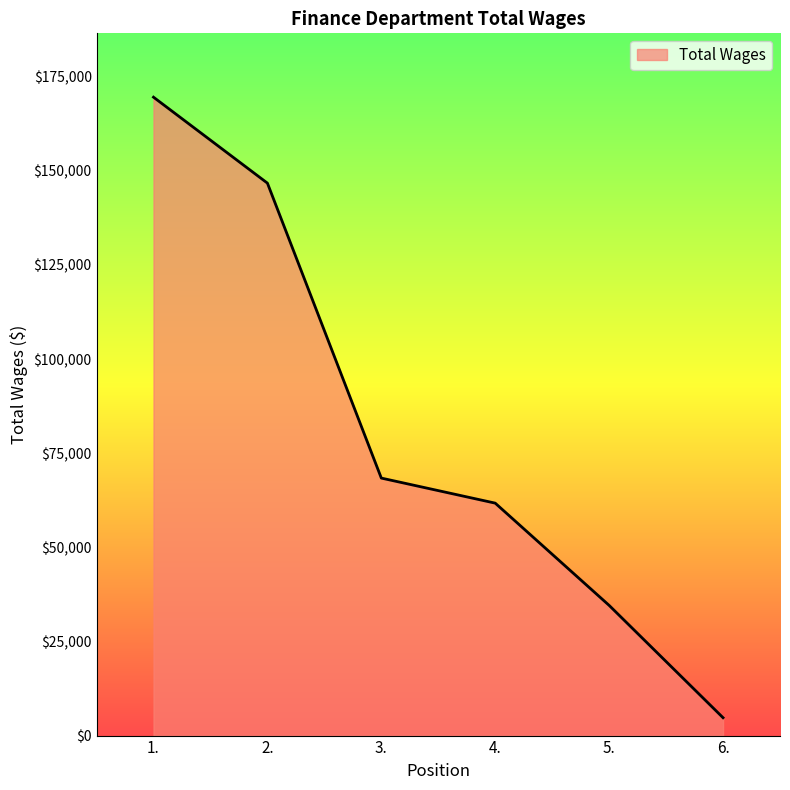

Where is the data nearest to the value 87150?

3.